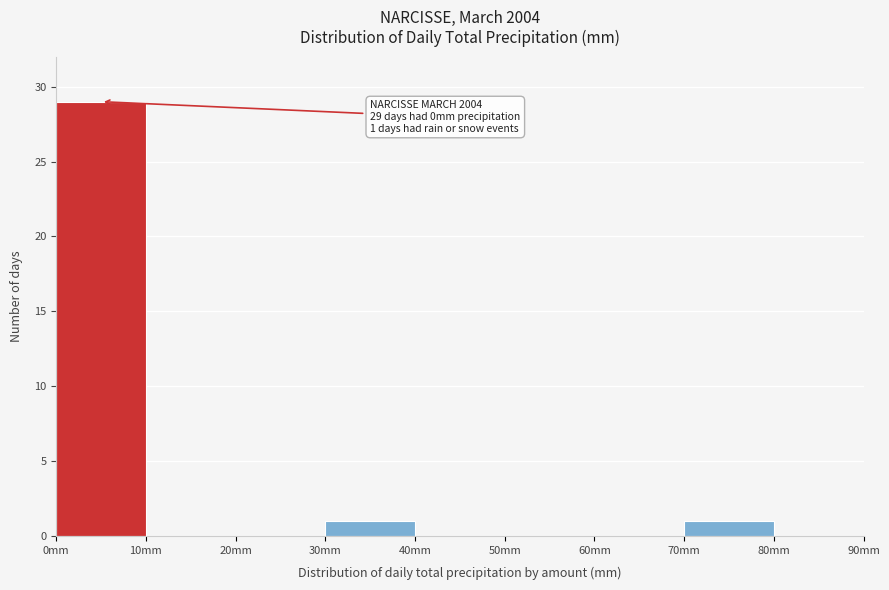

Which range on the x-axis has the tallest bar?

0 to 10